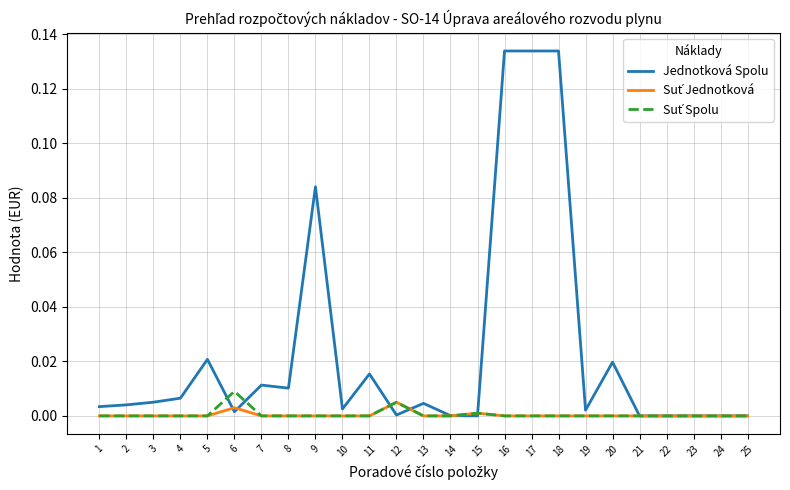

How many lines are shown in the chart?

3